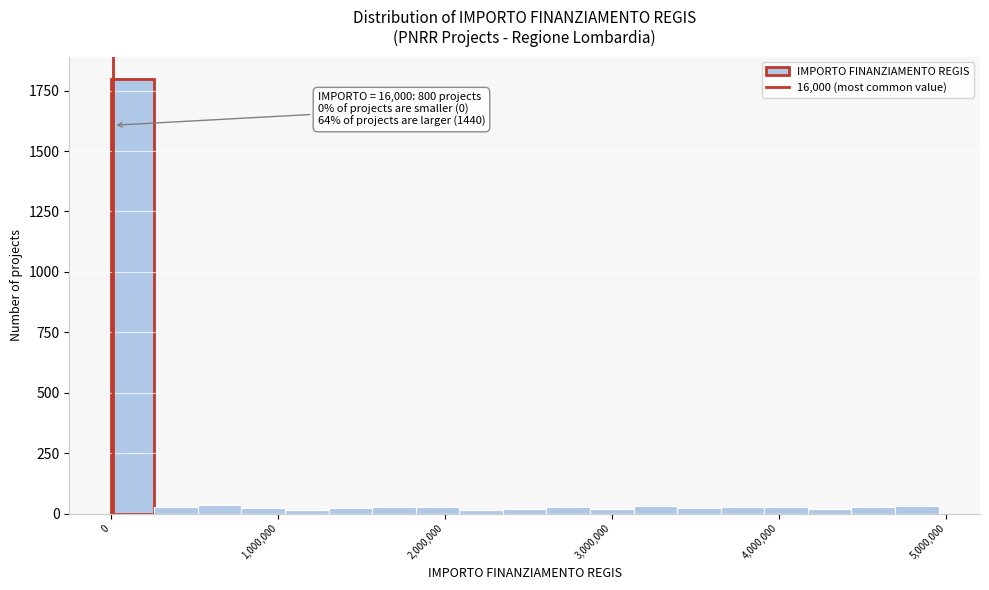

Read against the x-axis, roughly where is the centre of the tallest bar?

100000